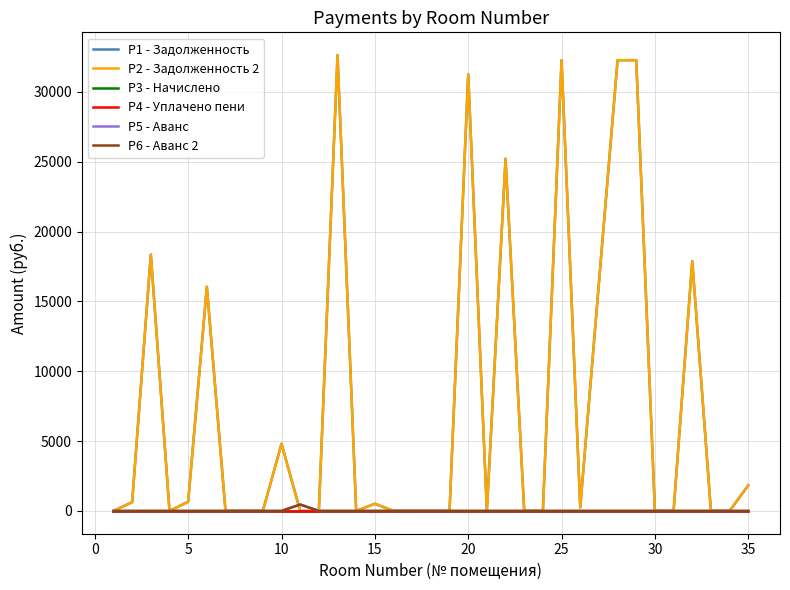

True or false: P5 - Аванс and P3 - Начислено cross at least once.

False